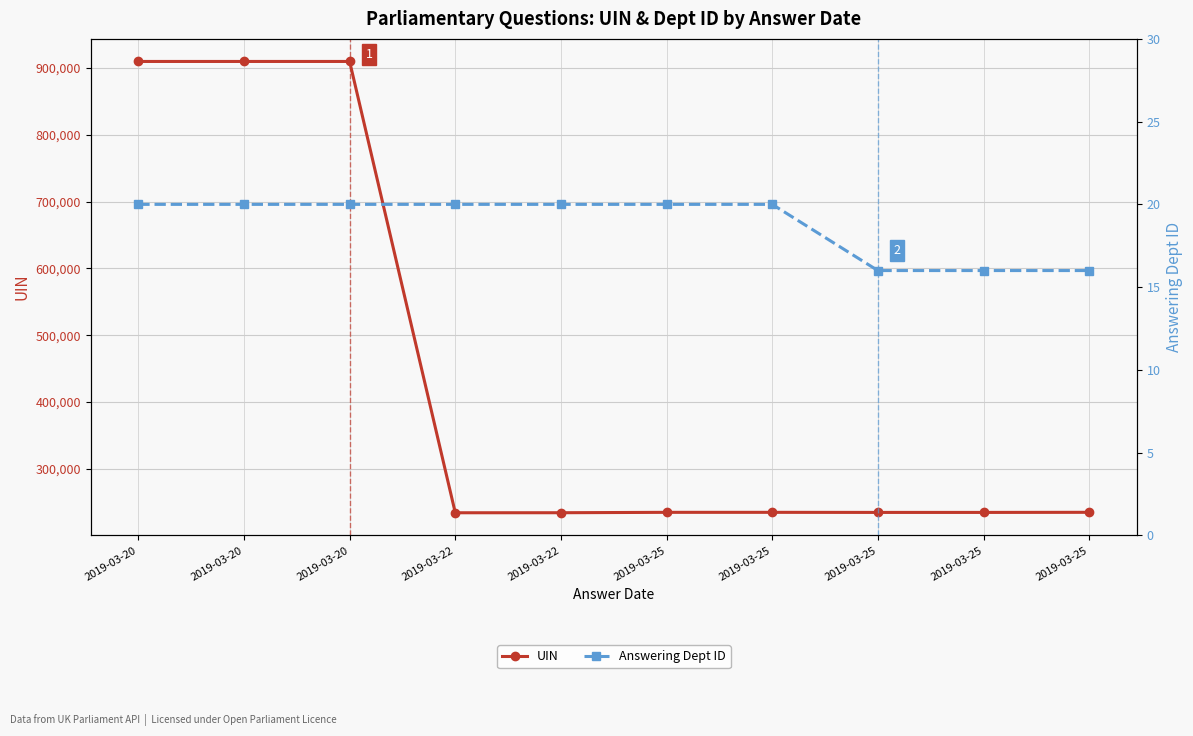

Which series has the largest total across all categories?

UIN